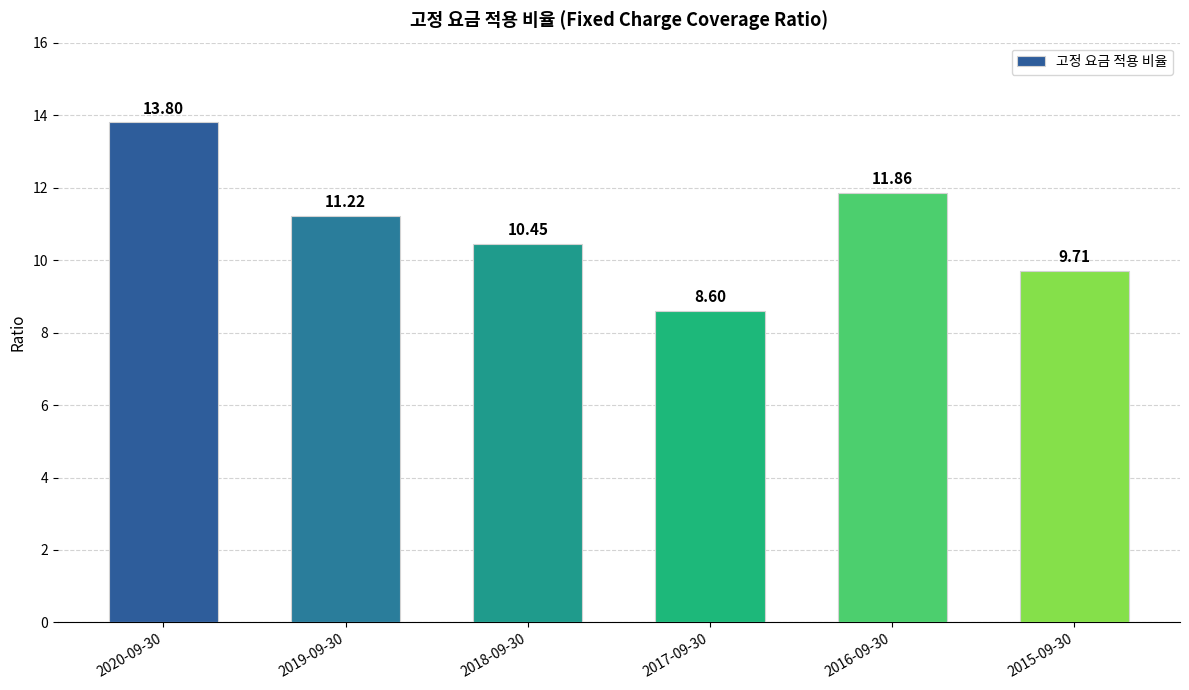

How many bars are there in total?

6